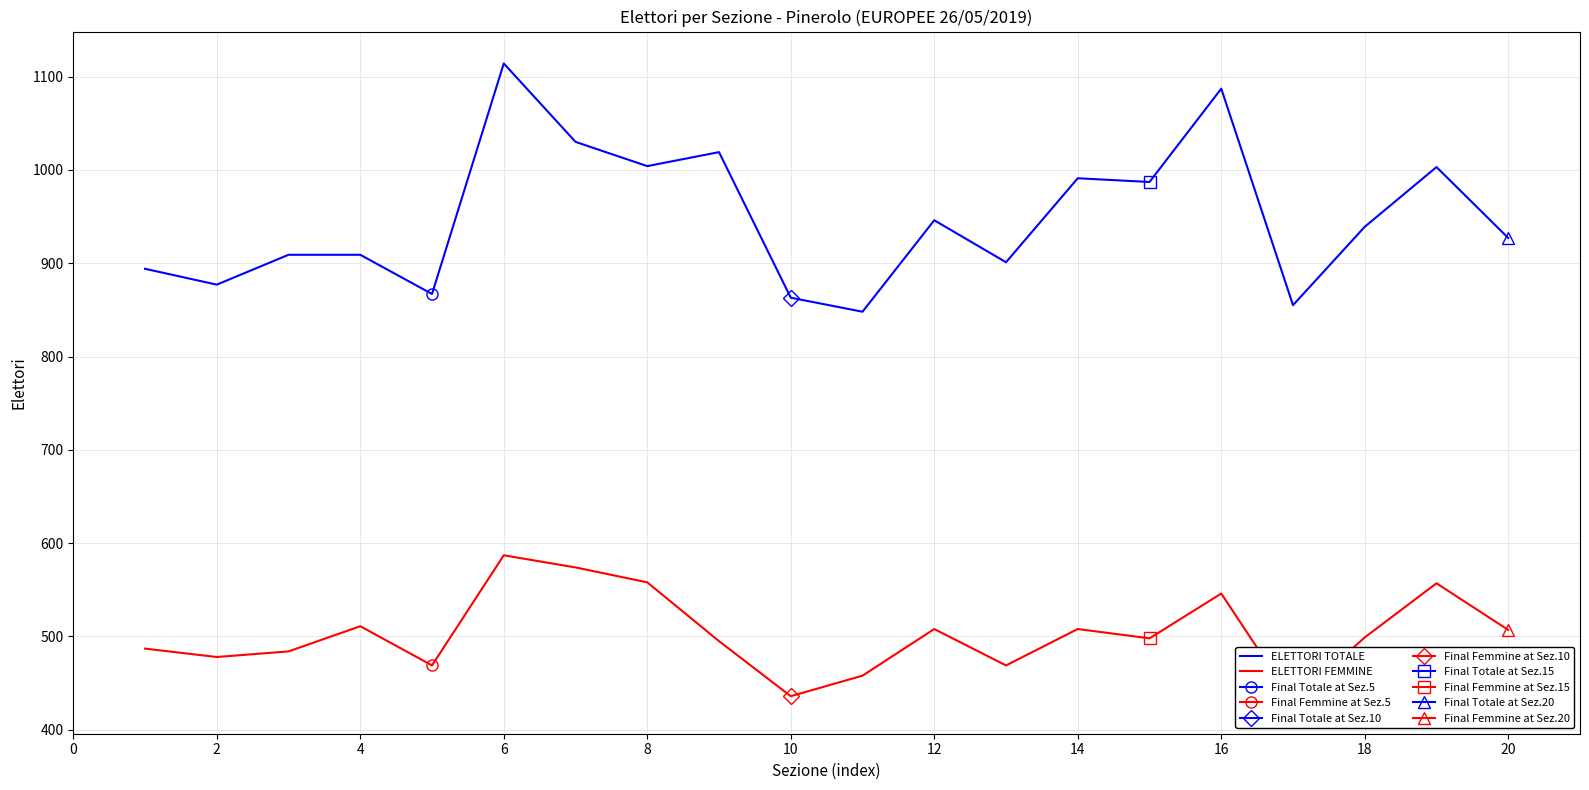

What is the maximum value for ELETTORI TOTALE?

1114